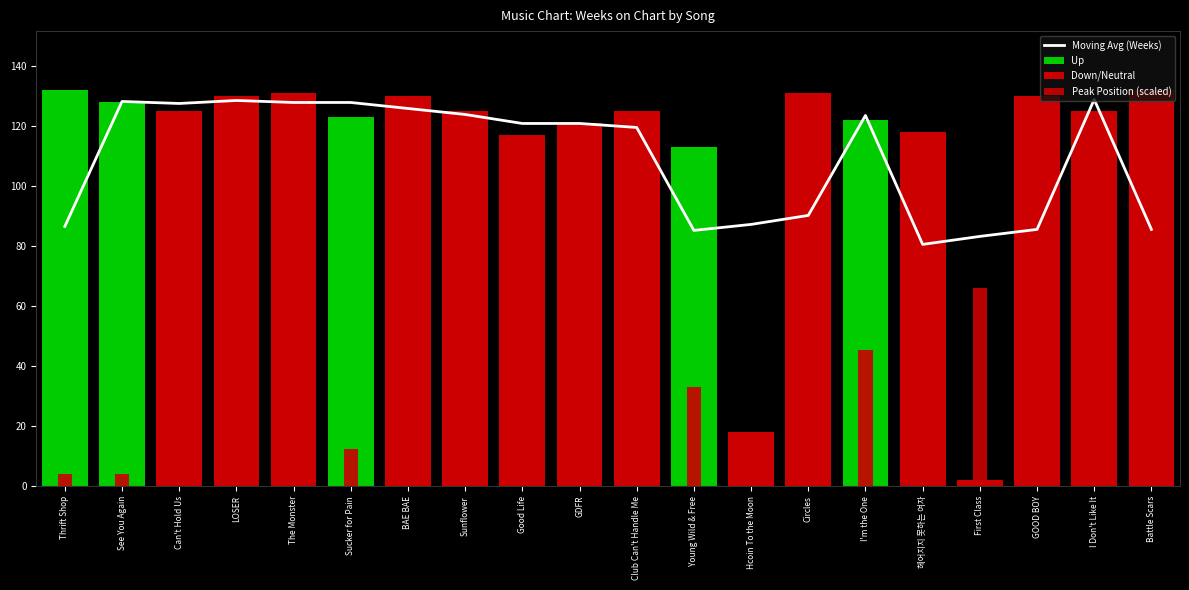

What is the total value across all series at Circles?

131